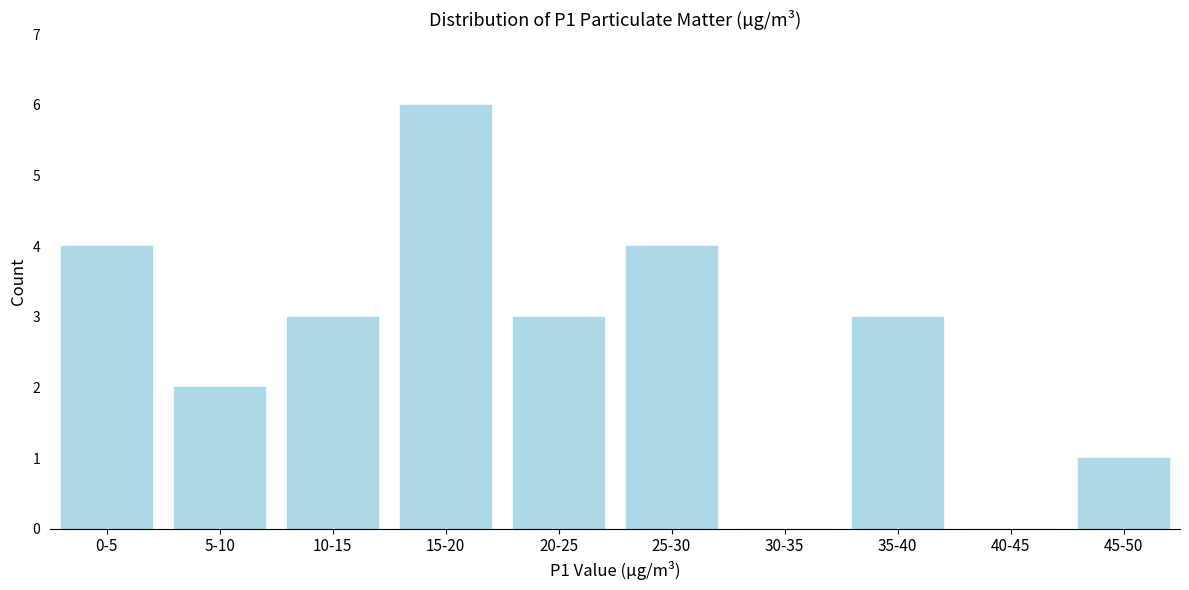

Reading left to right, list all the values displayed in this chart.

0-5=4	5-10=2	10-15=3	15-20=6	20-25=3	25-30=4	30-35=0	35-40=3	40-45=0	45-50=1